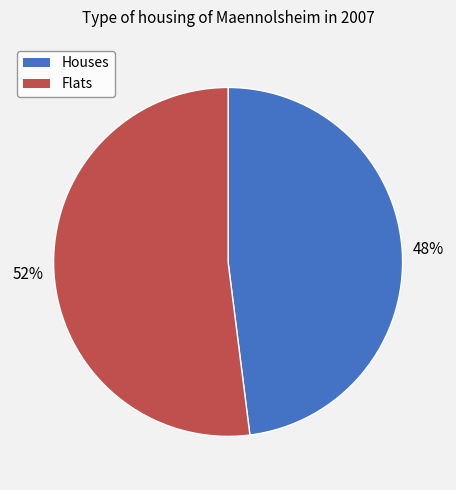

Which slice represents more than half of the pie?

Flats